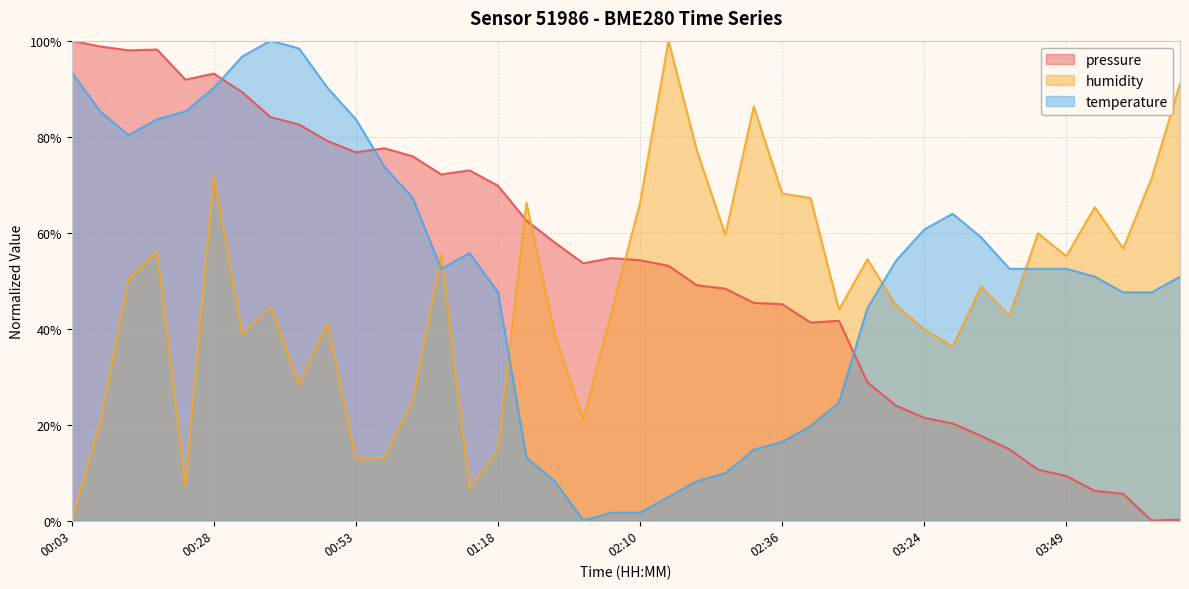

Where is the first local minimum for humidity?

00:23